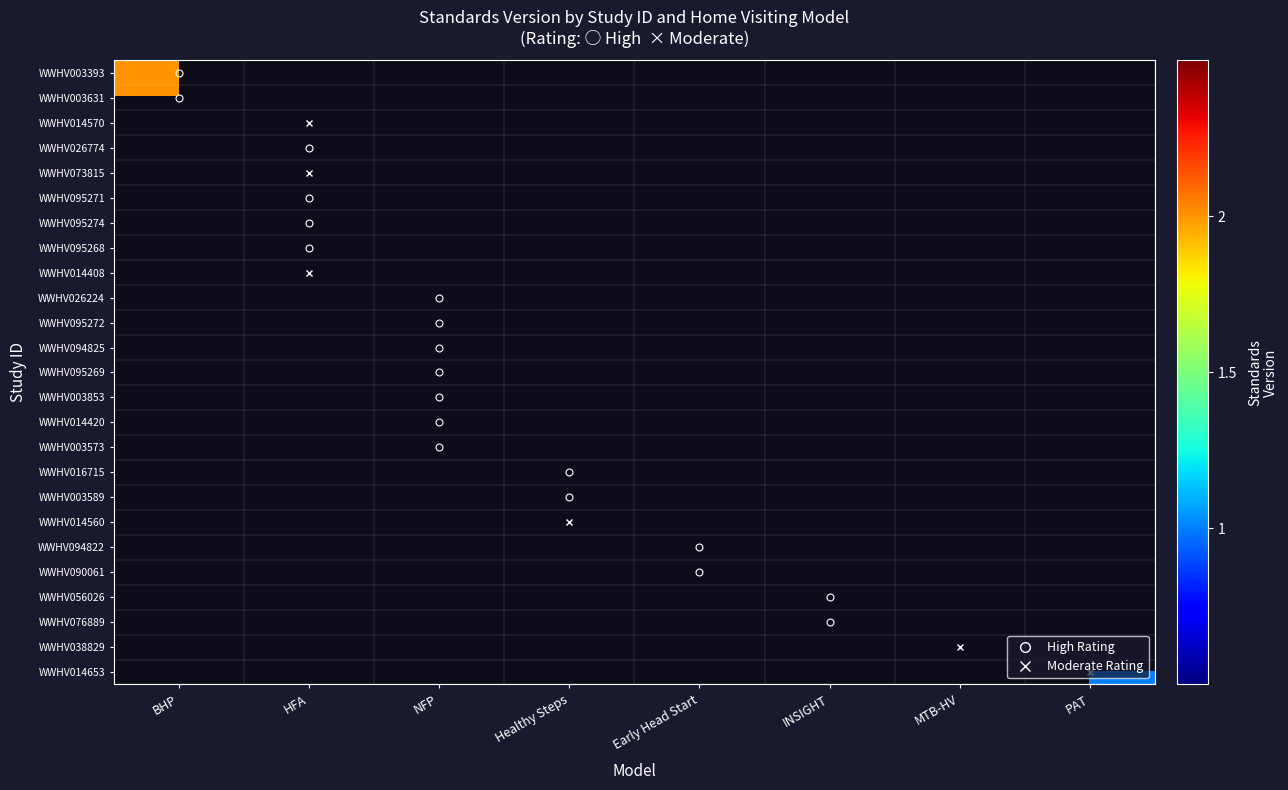

Rank the series by their average value, from highest to lowest.

WWHV003393, WWHV003631, WWHV014570, WWHV026774, WWHV073815, WWHV095271, WWHV095274, WWHV095268, WWHV014408, WWHV026224, WWHV095272, WWHV094825, WWHV095269, WWHV003853, WWHV014420, WWHV003573, WWHV016715, WWHV003589, WWHV014560, WWHV094822, WWHV090061, WWHV056026, WWHV076889, WWHV038829, WWHV014653